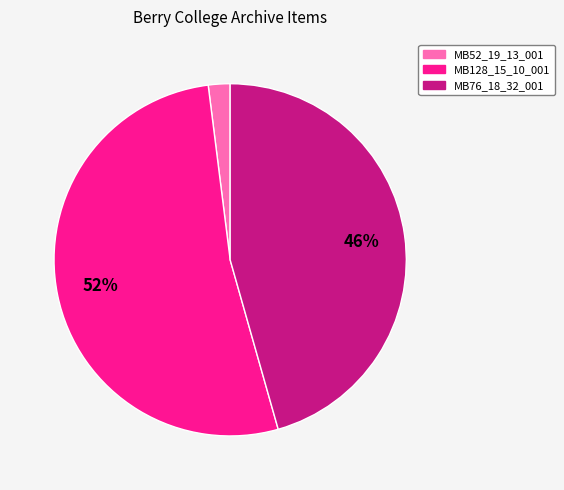

Which has a higher value, MB52_19_13_001 or MB128_15_10_001?

MB128_15_10_001